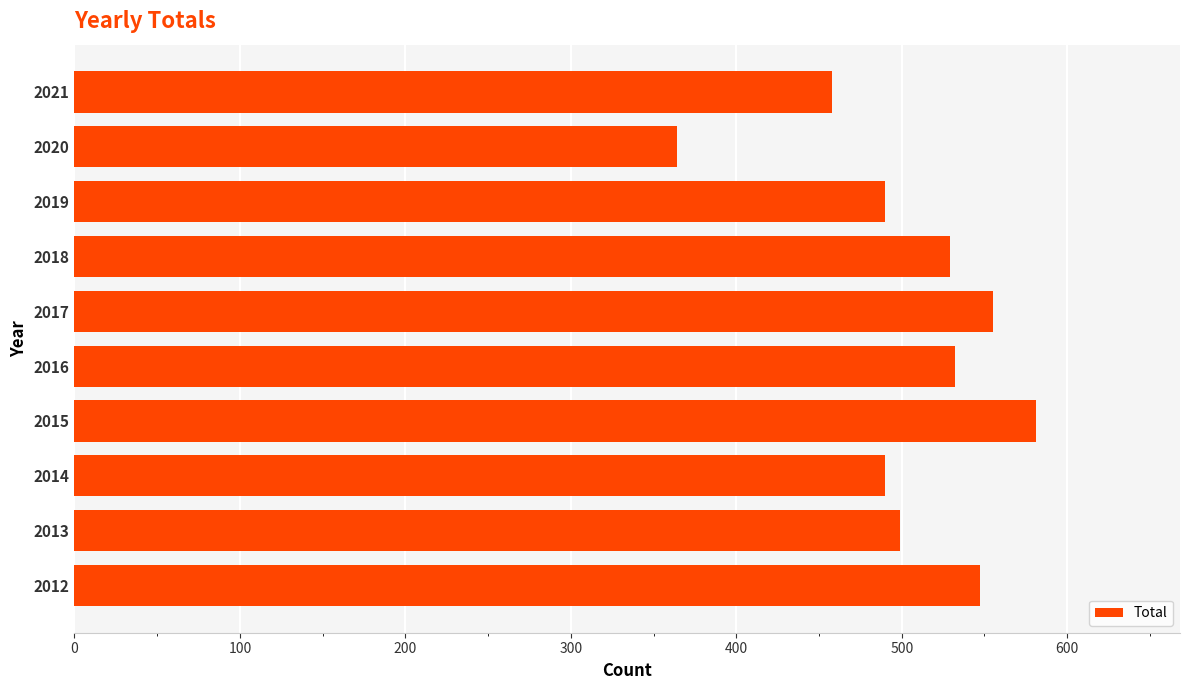

What is the difference between the maximum and minimum values?

217